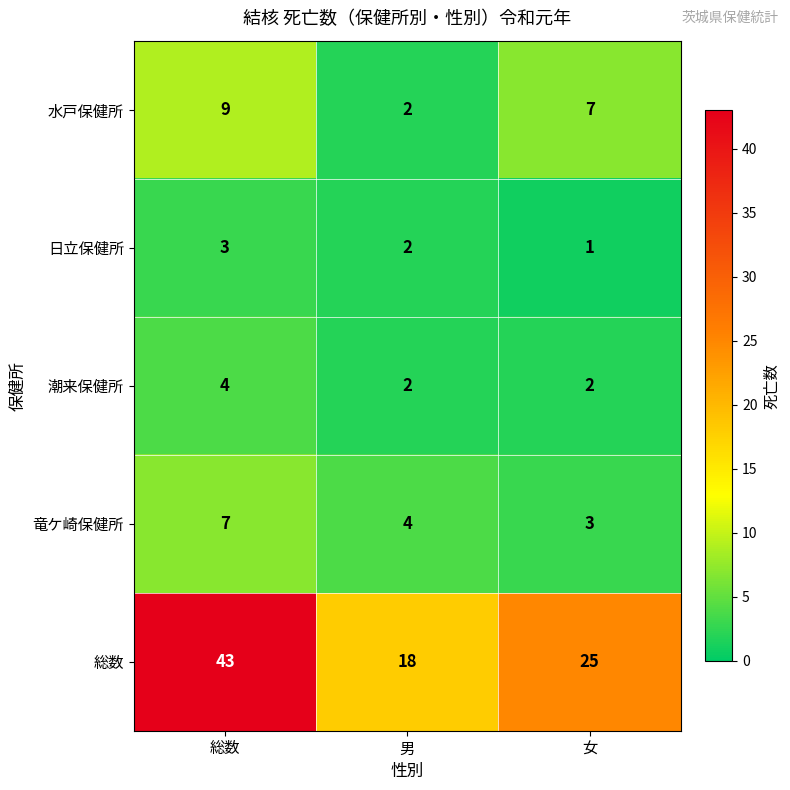

What is the spread (max minus min) of values at 女?

24